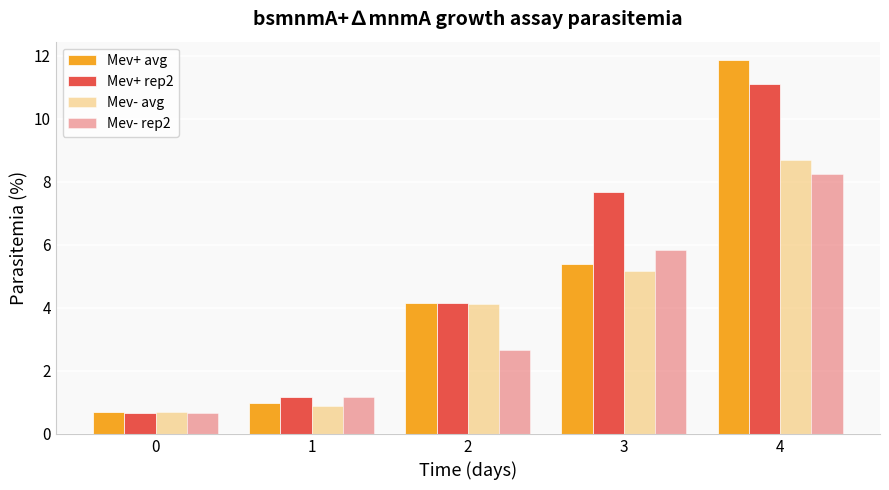

At 3, list the series in order from smallest to largest.

Mev- avg, Mev+ avg, Mev- rep2, Mev+ rep2